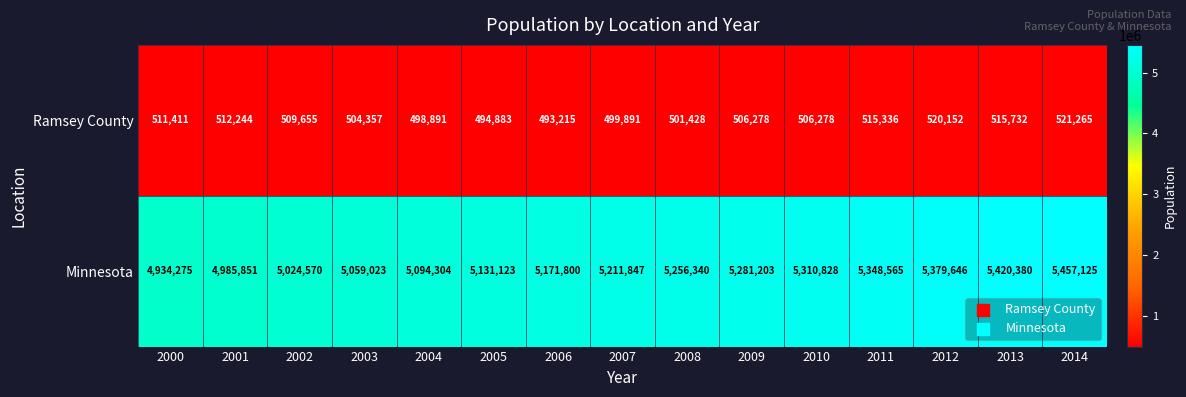

How many categories are shown in the chart?

15